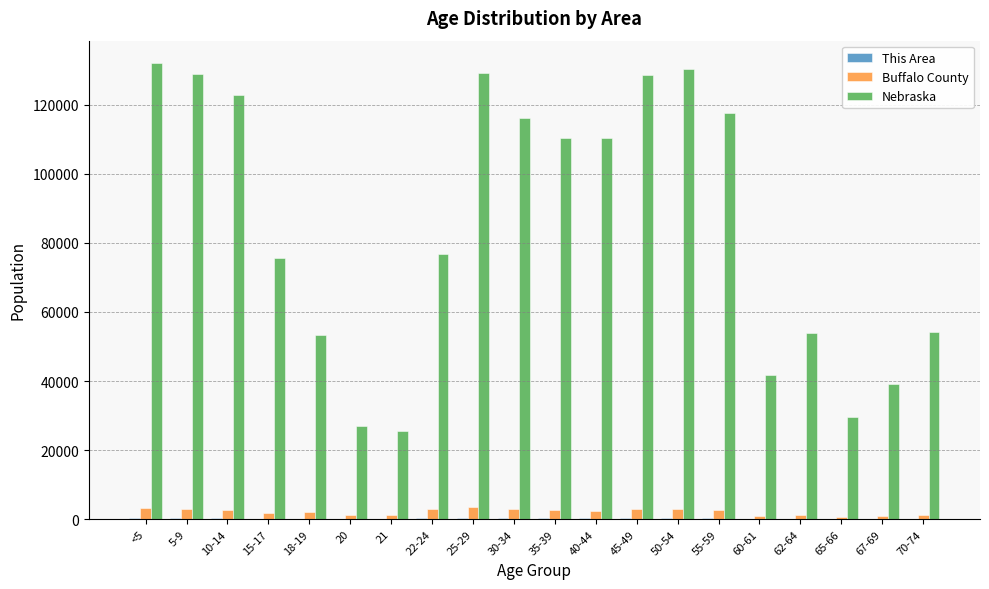

What is the sum of all Buffalo County values?

43279